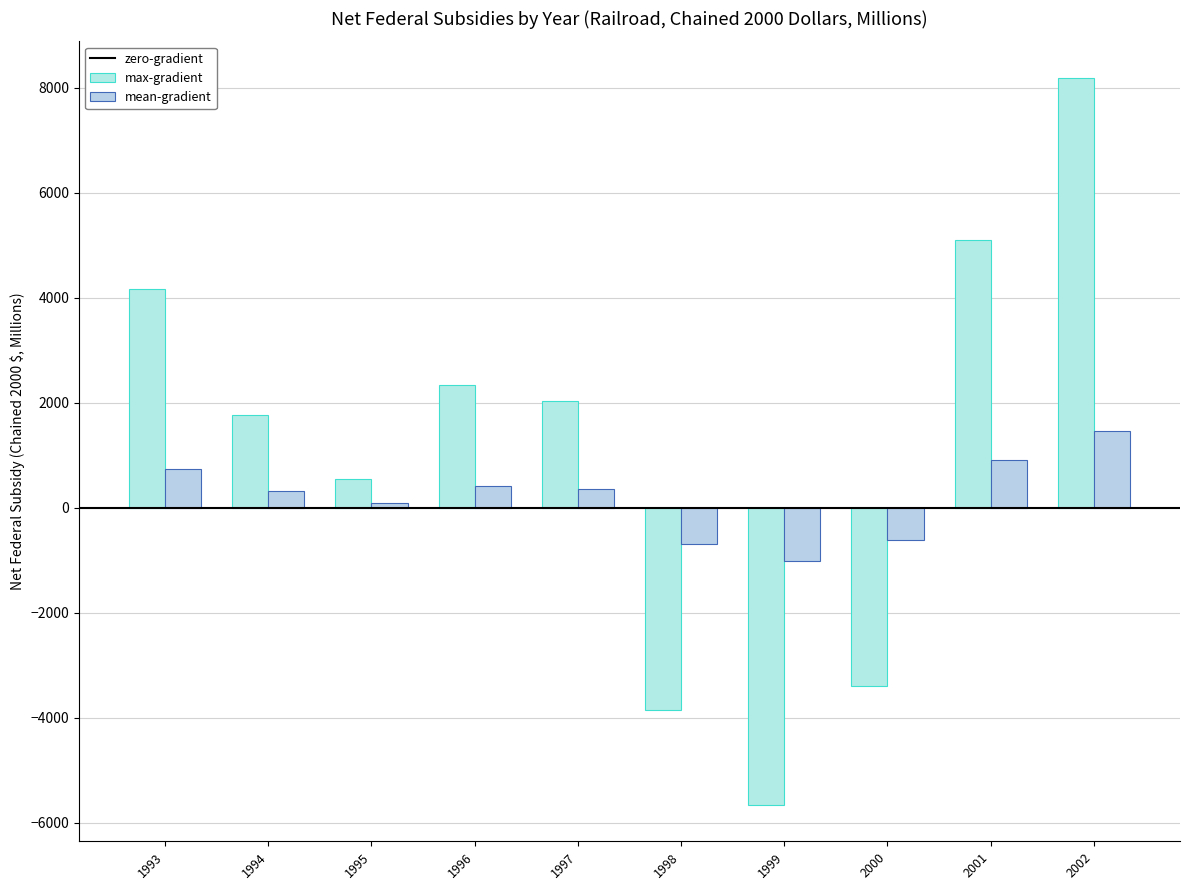

How many negative values does the max-gradient series have?

3